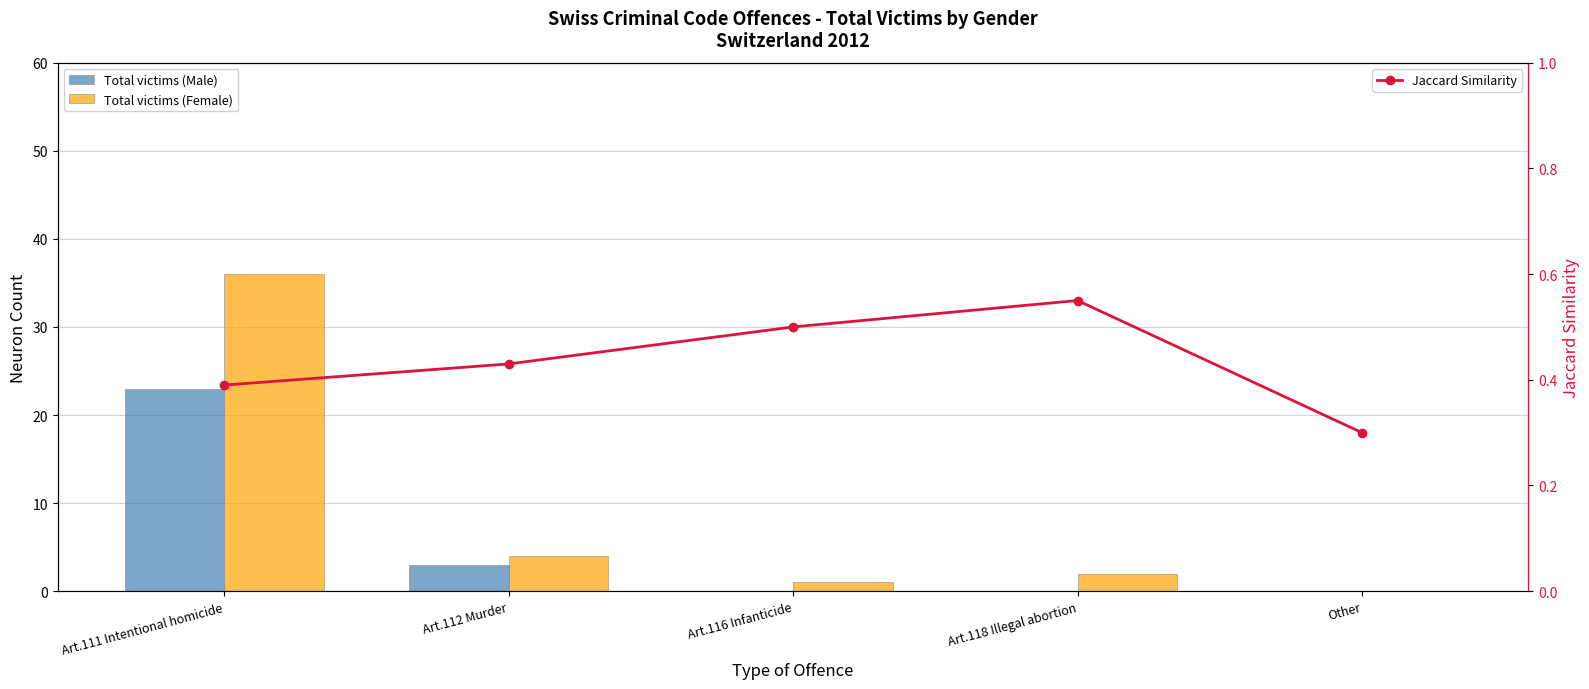

In Jaccard Similarity, how many points are higher than both neighbors (excluding endpoints)?

1